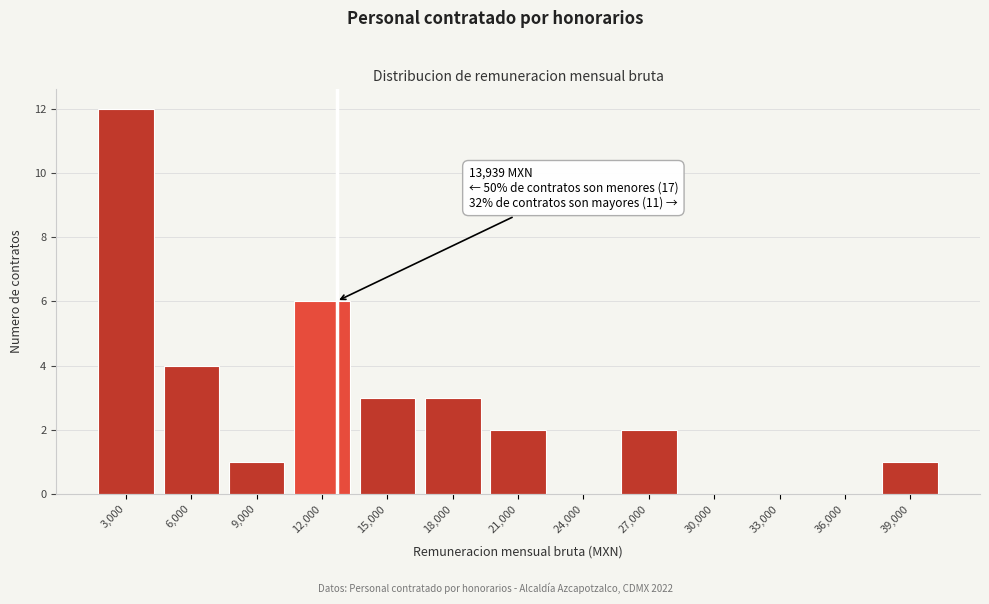

Reading left to right, what are all the values shown in this chart?

3,000=12	6,000=4	9,000=1	12,000=6	15,000=3	18,000=3	21,000=2	24,000=0	27,000=2	30,000=0	33,000=0	36,000=0	39,000=1